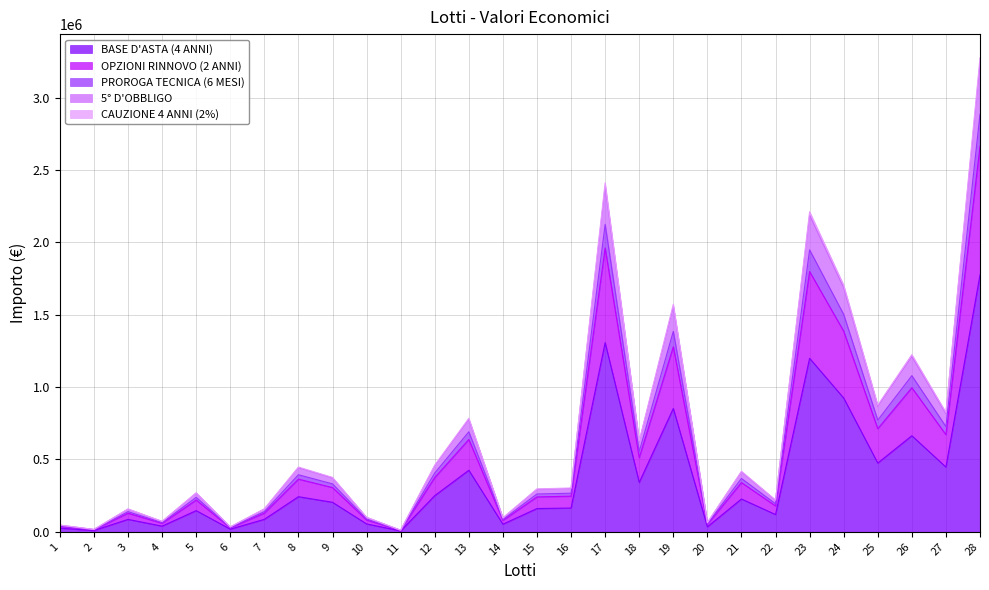

Where is the first local maximum for CAUZIONE 4 ANNI (2%)?

3